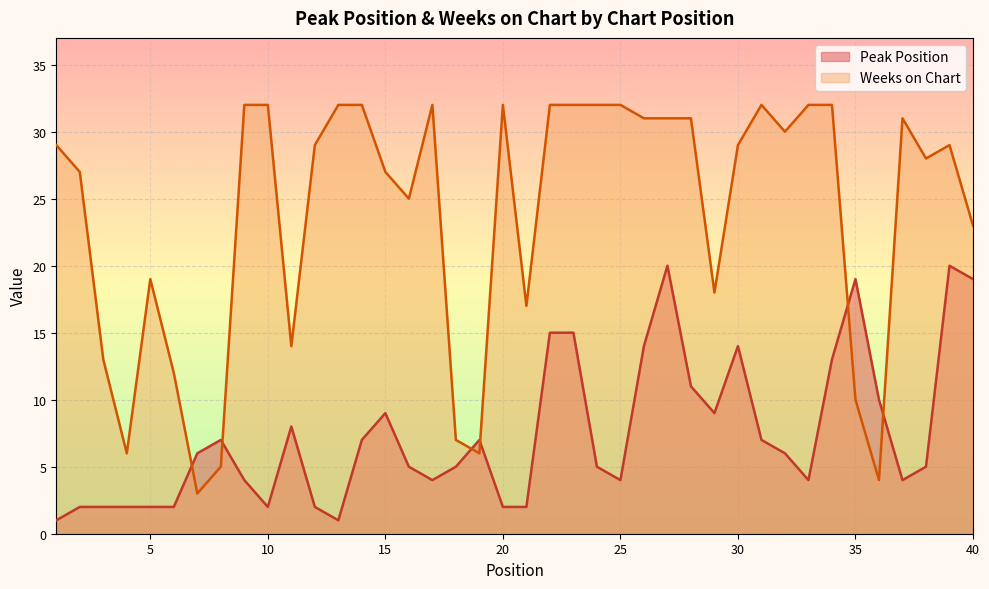

What is the value of the Weeks on Chart point at the 20th from the left?

32